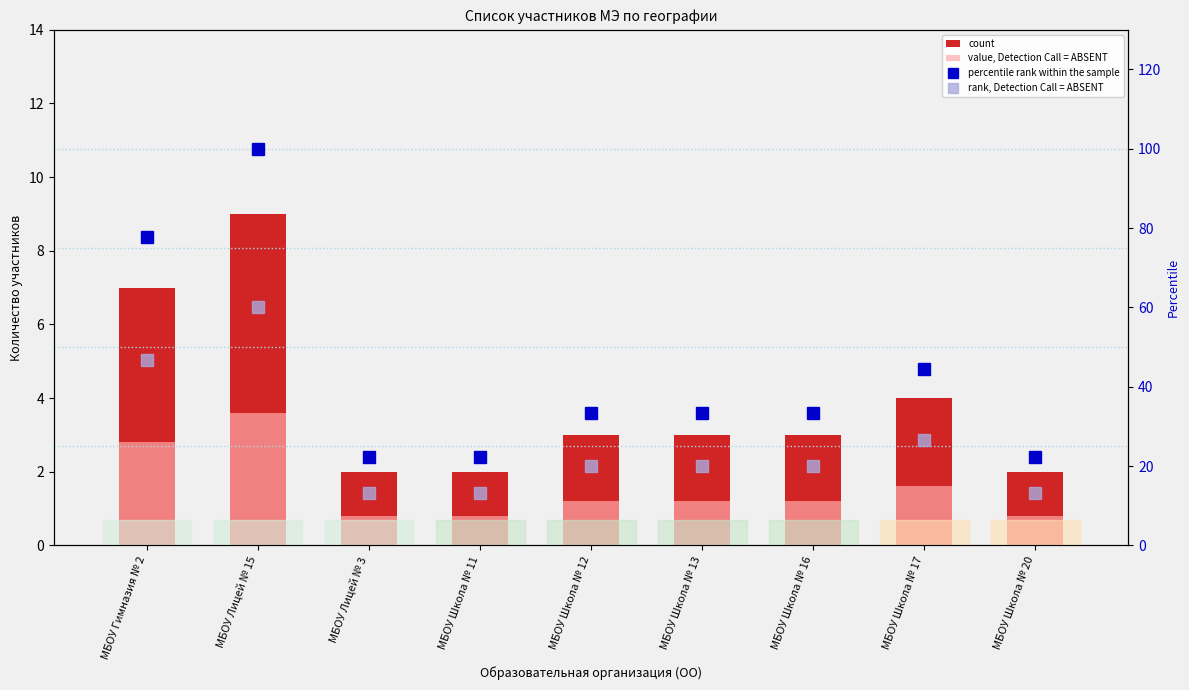

Which series has the widest spread of values?

percentile rank within the sample